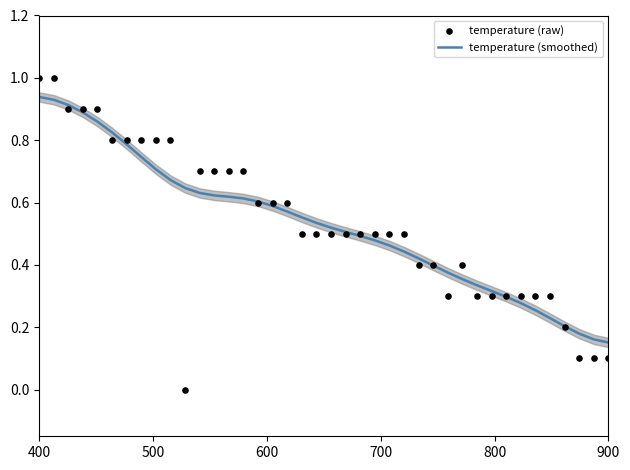

At which category is the sum across all series the highest?

400